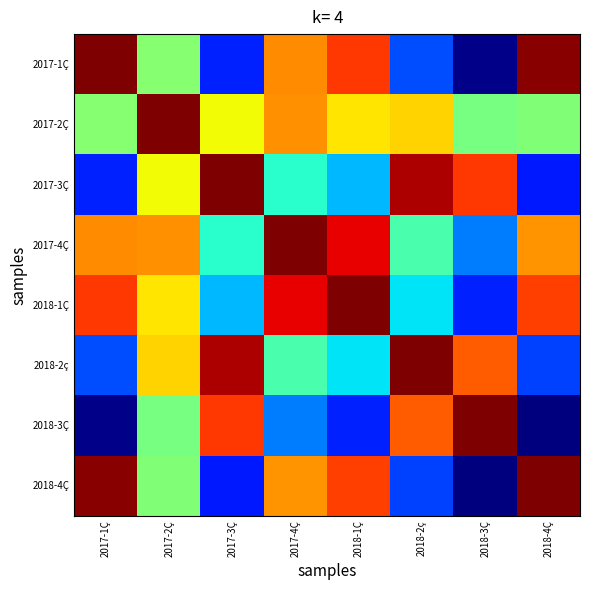

Reading right to left, transcribe all the data shown in this chart.

2017-1Ç: 2018-4Ç=126.0	2018-3Ç=82.7	2018-2ç=91.1	2018-1Ç=119.8	2017-4Ç=115.8	2017-3Ç=89.3	2017-2Ç=105.0	2017-1Ç=126.4
2017-2Ç: 2018-4Ç=104.6	2018-3Ç=104.1	2018-2ç=112.5	2018-1Ç=111.6	2017-4Ç=115.6	2017-3Ç=110.7	2017-2Ç=126.4	2017-1Ç=105.0
2017-3Ç: 2018-4Ç=88.9	2018-3Ç=119.8	2018-2ç=124.6	2018-1Ç=95.9	2017-4Ç=99.9	2017-3Ç=126.4	2017-2Ç=110.7	2017-1Ç=89.3
2017-4Ç: 2018-4Ç=115.4	2018-3Ç=93.3	2018-2ç=101.7	2018-1Ç=122.4	2017-4Ç=126.4	2017-3Ç=99.9	2017-2Ç=115.6	2017-1Ç=115.8
2018-1Ç: 2018-4Ç=119.4	2018-3Ç=89.3	2018-2ç=97.7	2018-1Ç=126.4	2017-4Ç=122.4	2017-3Ç=95.9	2017-2Ç=111.6	2017-1Ç=119.8
2018-2ç: 2018-4Ç=90.7	2018-3Ç=118.0	2018-2ç=126.4	2018-1Ç=97.7	2017-4Ç=101.7	2017-3Ç=124.6	2017-2Ç=112.5	2017-1Ç=91.1
2018-3Ç: 2018-4Ç=82.3	2018-3Ç=126.4	2018-2ç=118.0	2018-1Ç=89.3	2017-4Ç=93.3	2017-3Ç=119.8	2017-2Ç=104.1	2017-1Ç=82.7
2018-4Ç: 2018-4Ç=126.4	2018-3Ç=82.3	2018-2ç=90.7	2018-1Ç=119.4	2017-4Ç=115.4	2017-3Ç=88.9	2017-2Ç=104.6	2017-1Ç=126.0